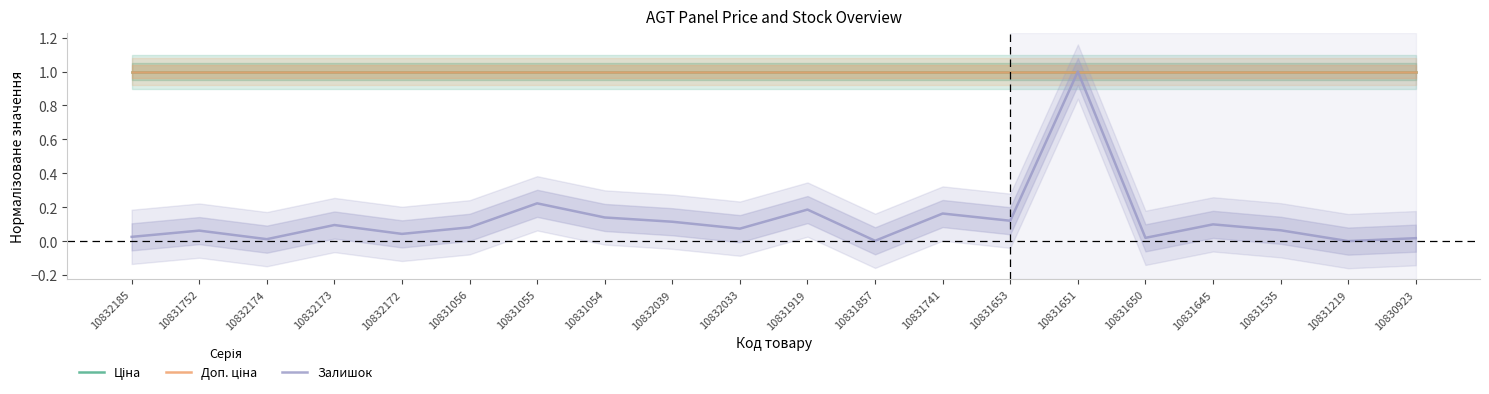

True or false: Доп. ціна and Ціна cross at least once.

False